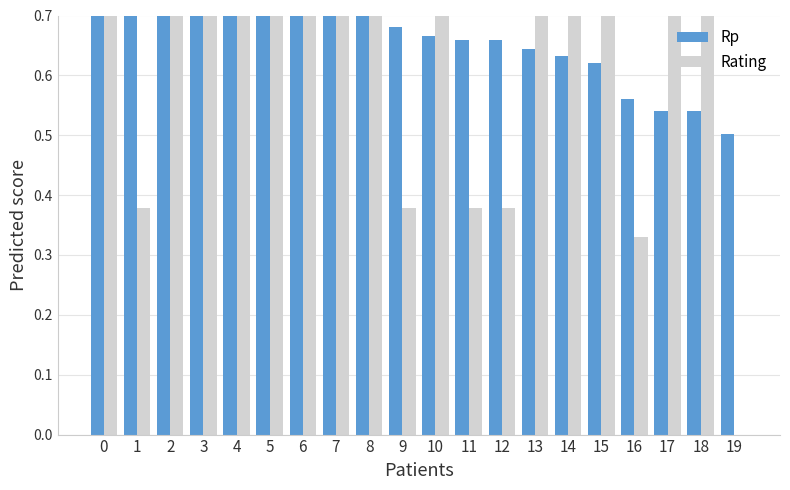

At which label does Rating reach its minimum?

19